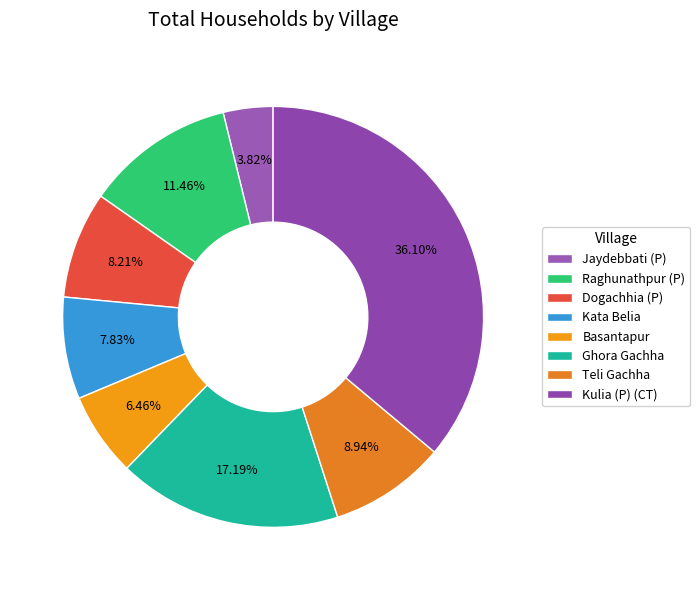

How many slices are in this pie chart?

8